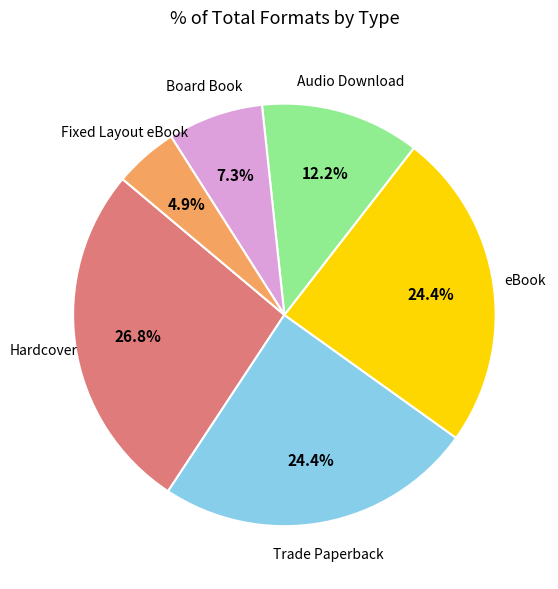

What percentage is the Fixed Layout eBook slice, to the nearest percent?

5%